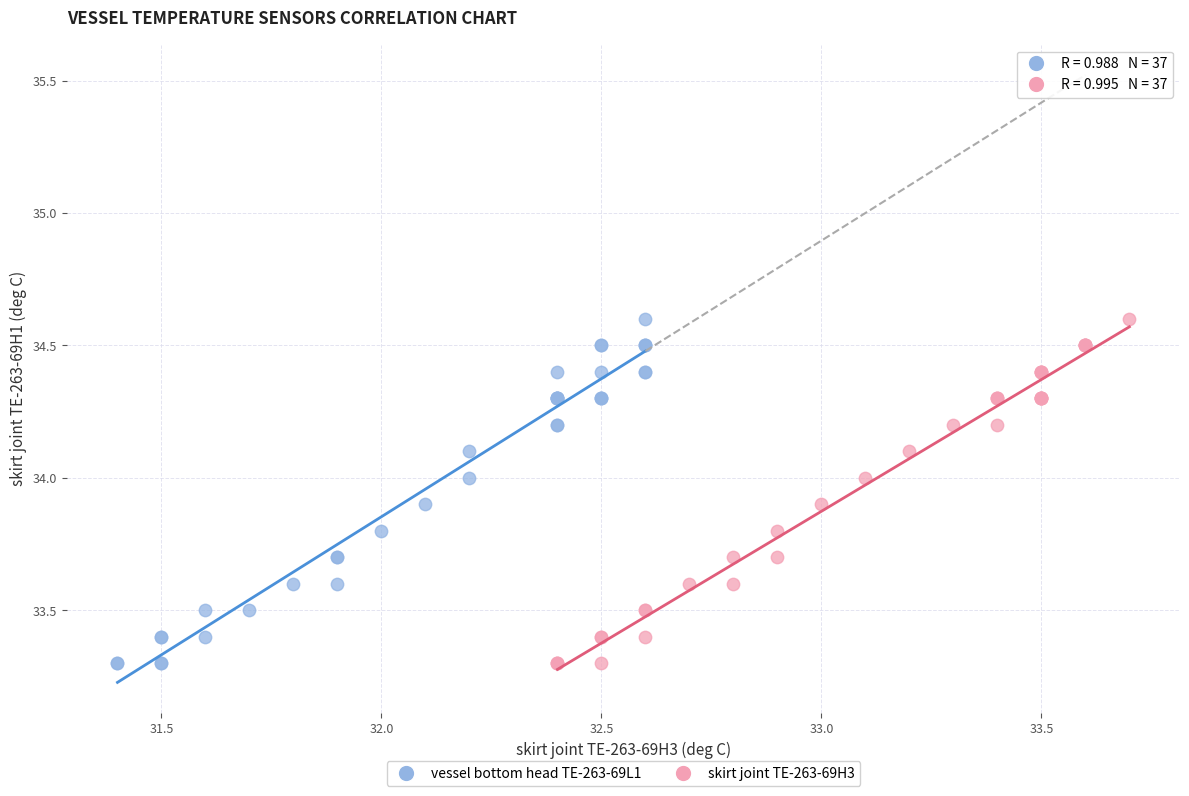

What are all the series names shown in the legend?

vessel bottom head TE-263-69L1, skirt joint TE-263-69H3